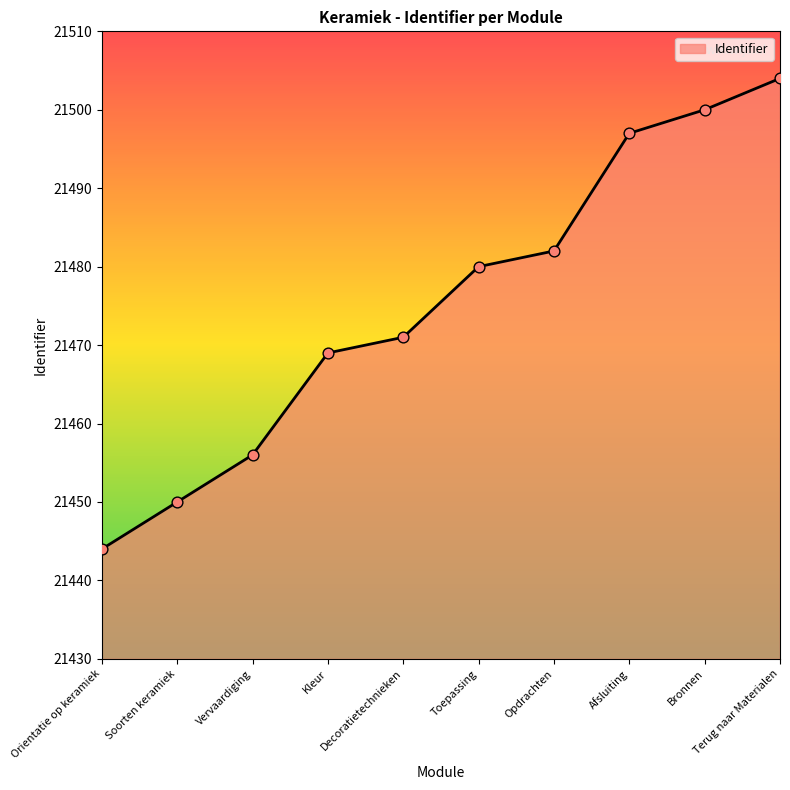

What is the ratio of the value at Bronnen to the value at Orientatie op keramiek?

1.0